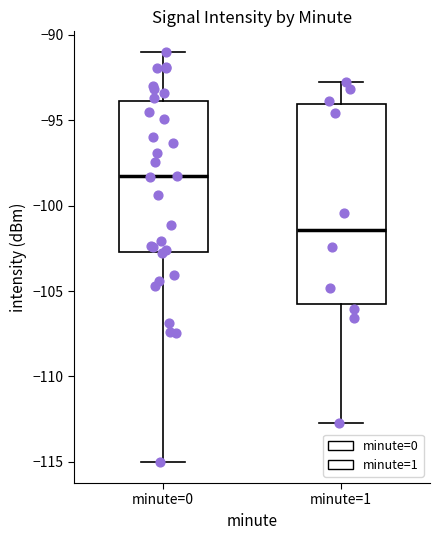

Where does the lower whisker of the box for minute=0 end on the y-axis? The values are not printed on the chart, so give them approximately, as read against the axis.

-115.0